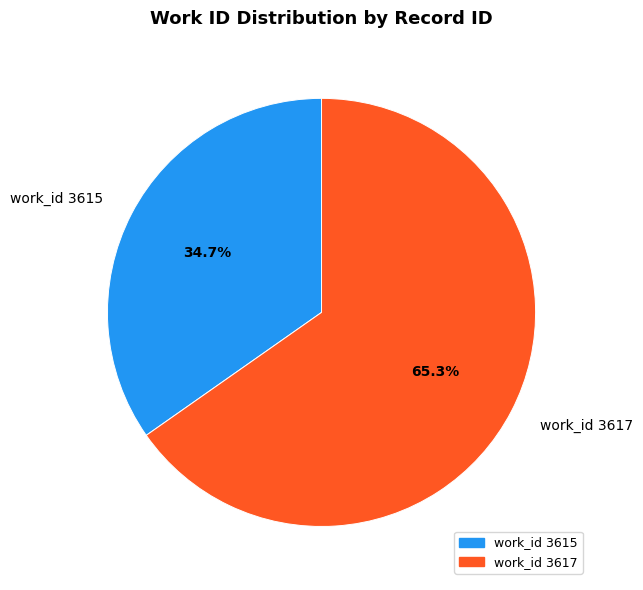

What is the smallest slice in the pie chart?

work_id 3615